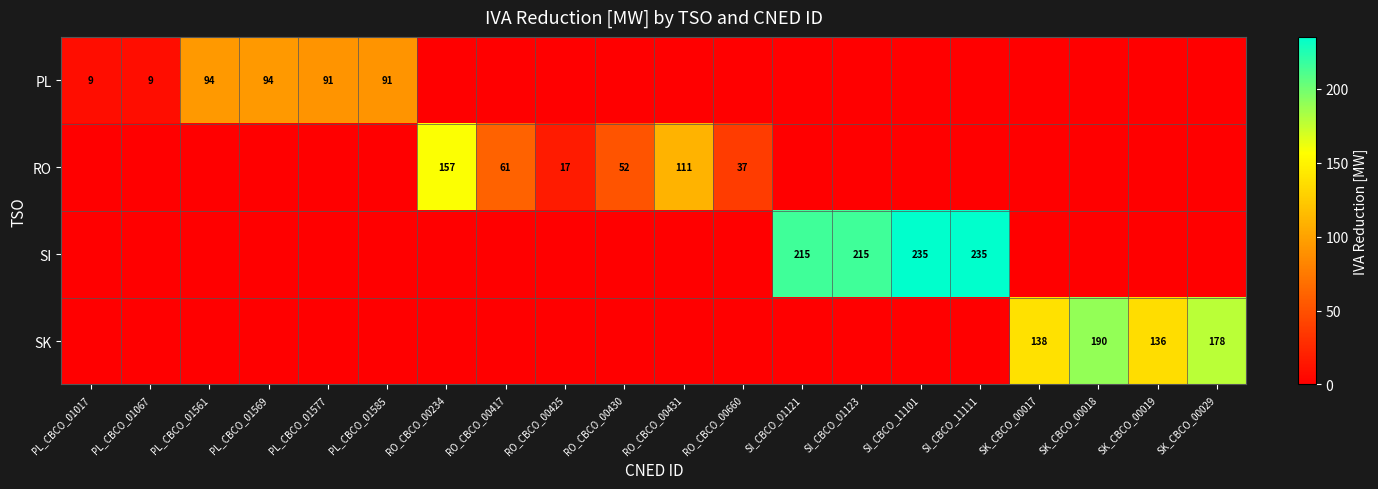

True or false: PL has a value of 12 at PL_CBCO_01017.

False